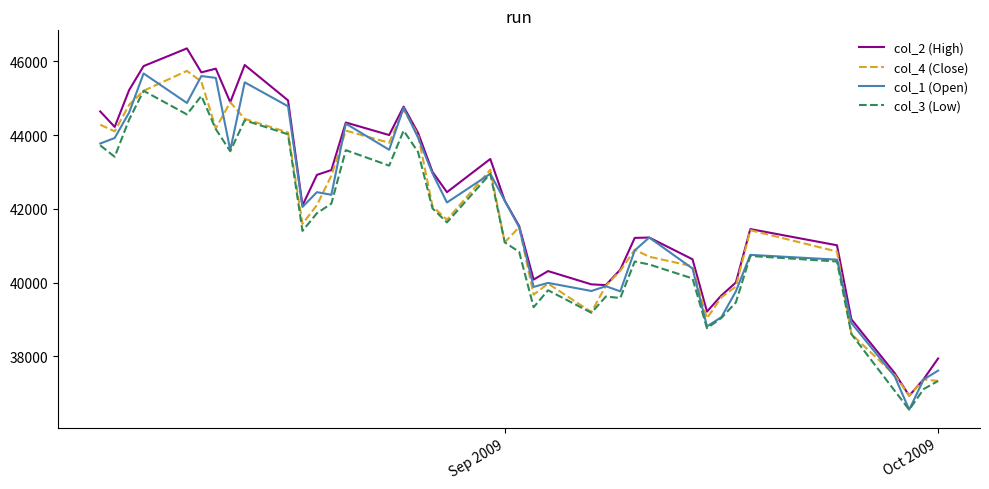

True or false: col_3 (Low) and col_2 (High) cross at least once.

False